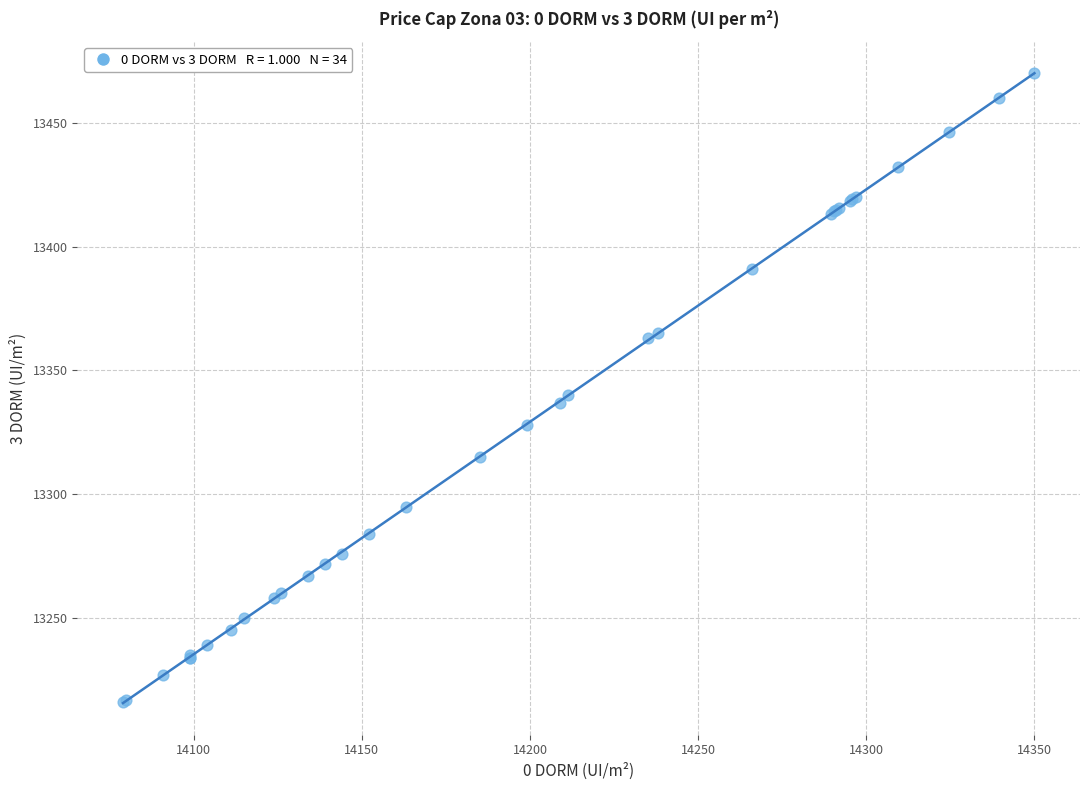

What Y value in the scatter plot is closest to 13343?

13339.9